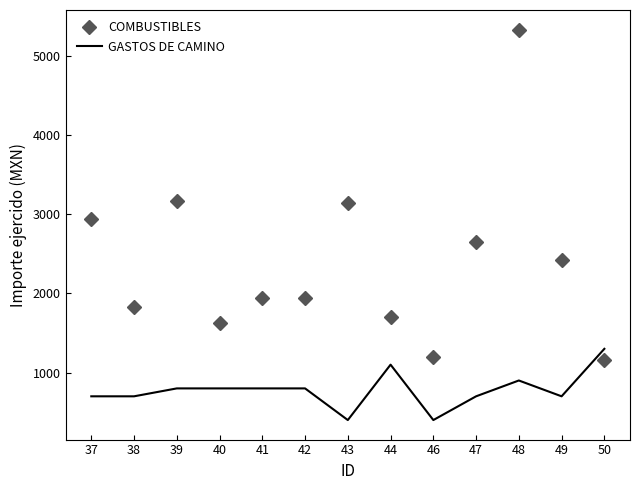

How many times do COMBUSTIBLES and GASTOS DE CAMINO cross each other?

1